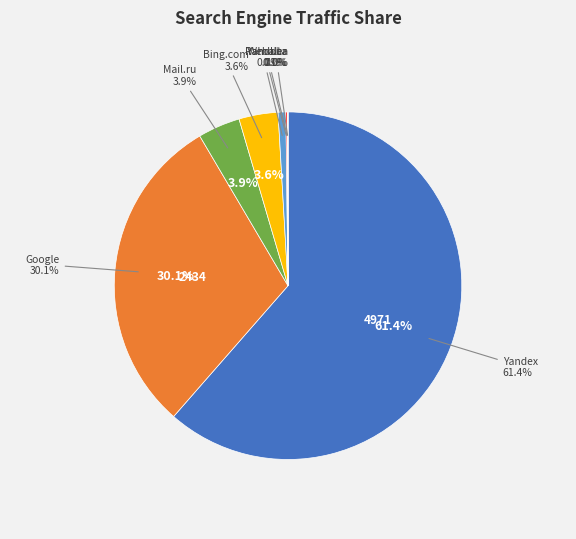

What is the change in value from Google to Nigma?

-2434